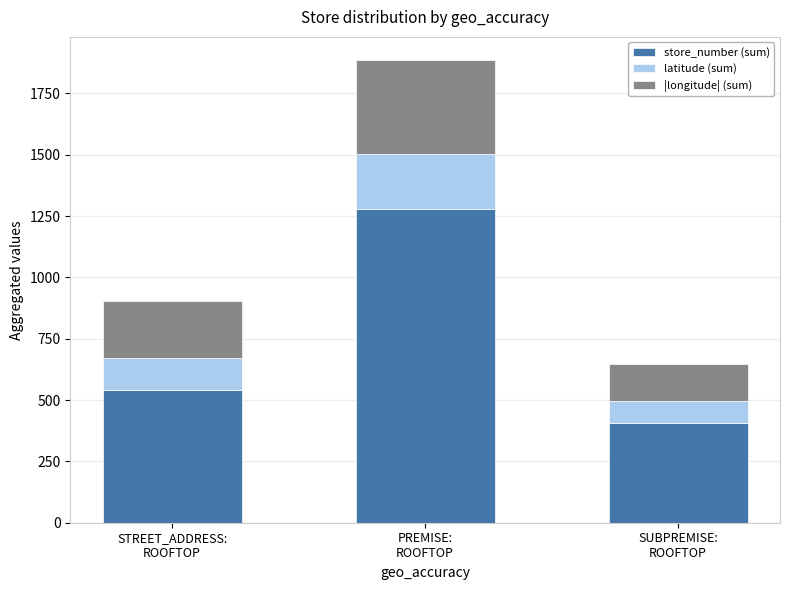

What is the maximum value for store_number (sum)?

1277.0